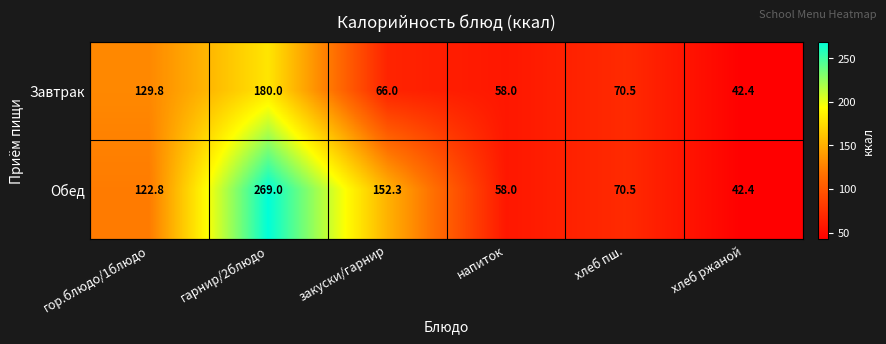

What is the difference between the maximum and minimum values in the Завтрак series?

137.6